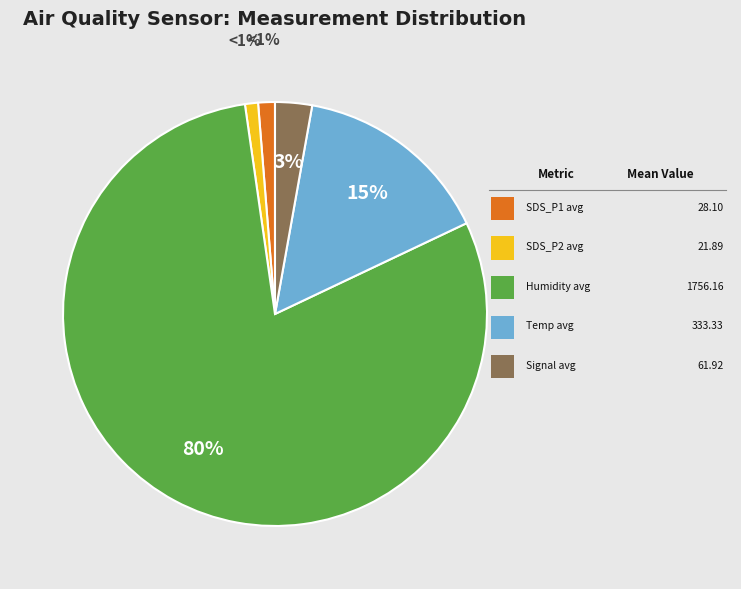

To the nearest percent, what is the difference between the largest and smallest slice percentages?

79%